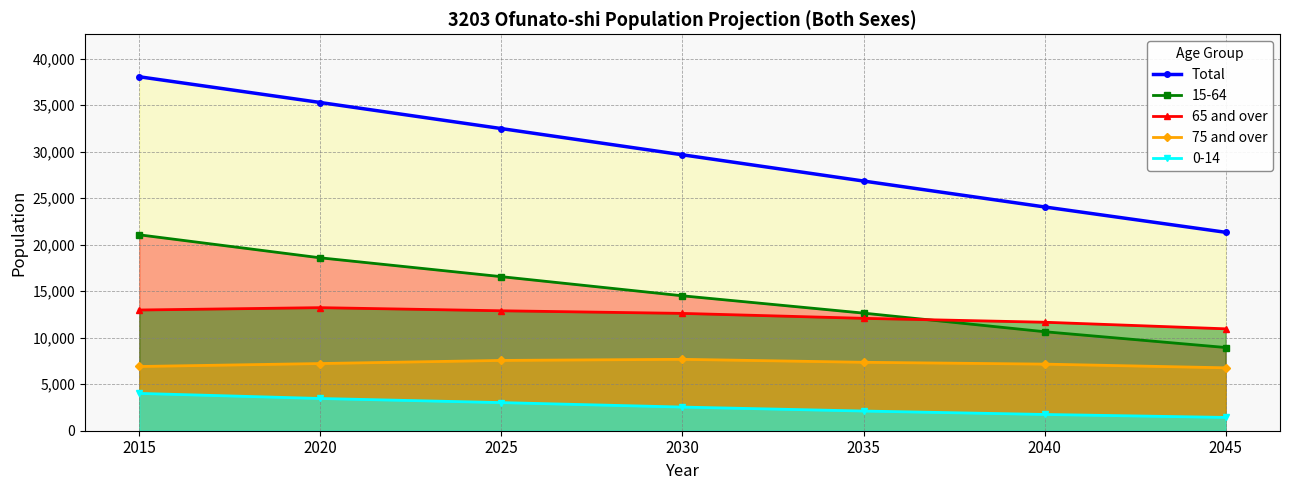

What is the average value of the 0-14 series?

2621